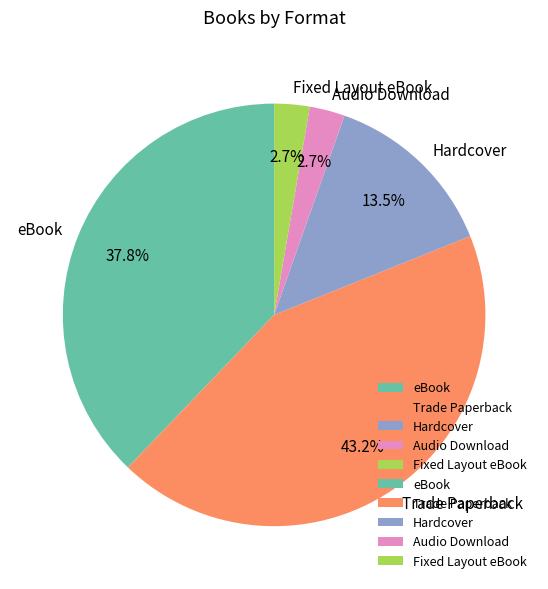

Count the number of slices in the pie.

5